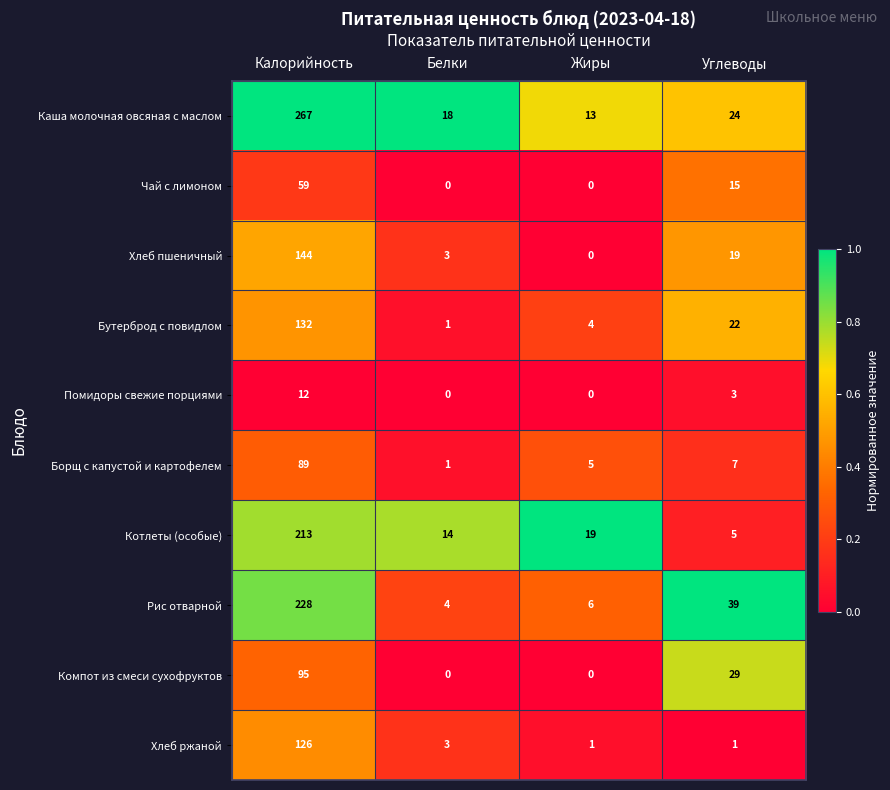

Where is Хлеб пшеничный nearest to the value 72?

Углеводы